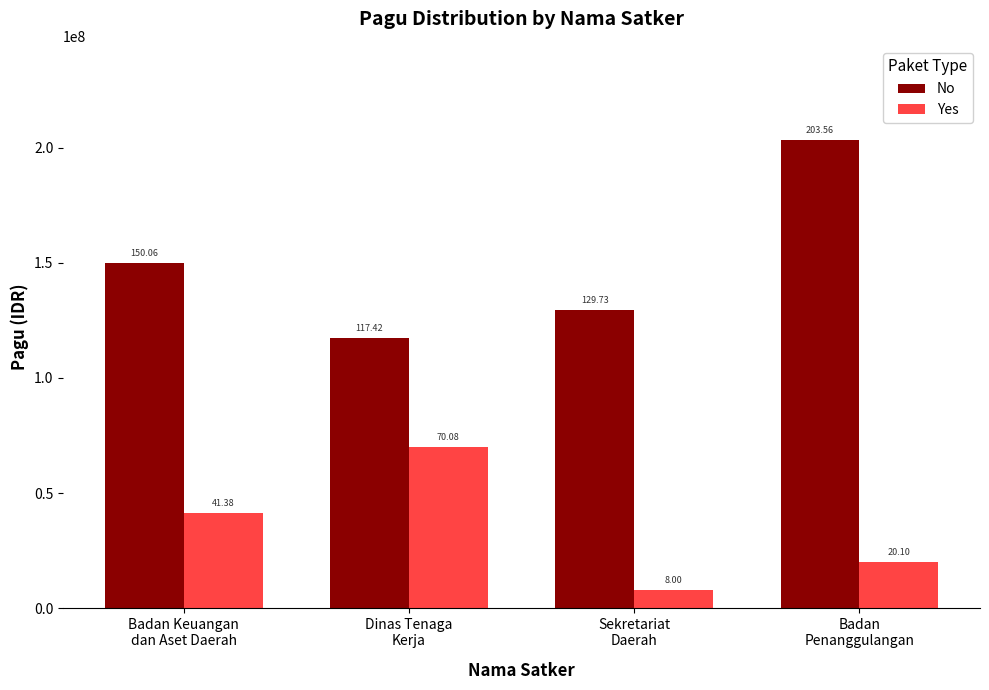

List the series in order of their peak value, highest first.

No, Yes